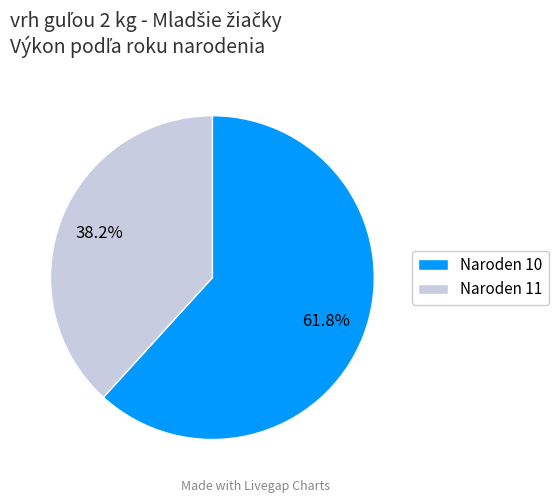

Which category has the smallest portion of the pie?

Naroden 11